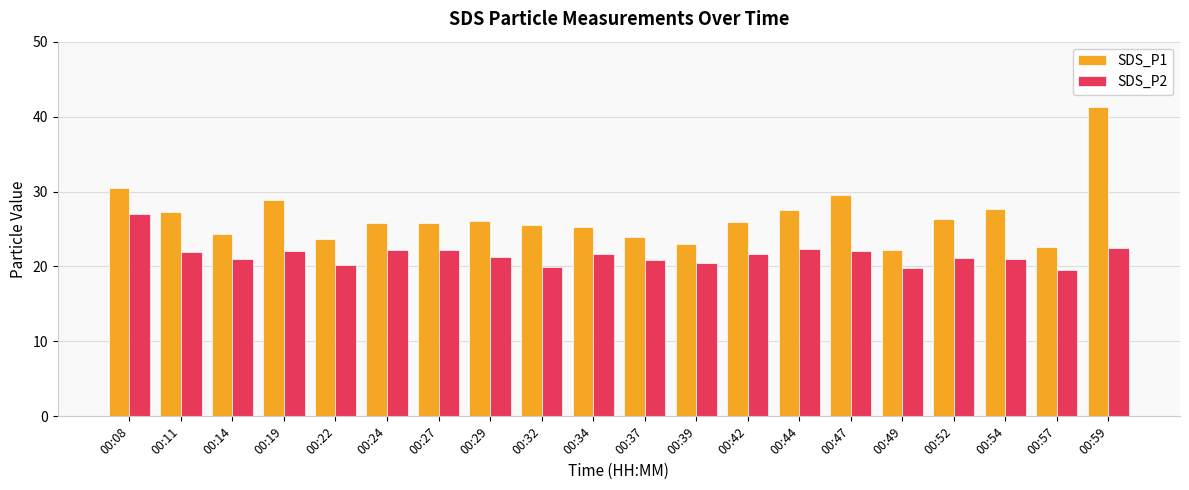

Which series has the largest total across all categories?

SDS_P1